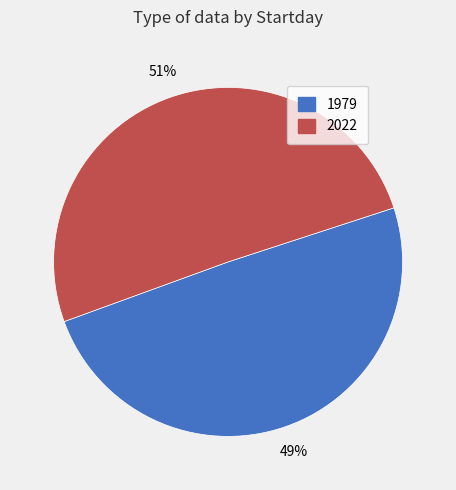

To the nearest percent, what is the average slice percentage?

50%